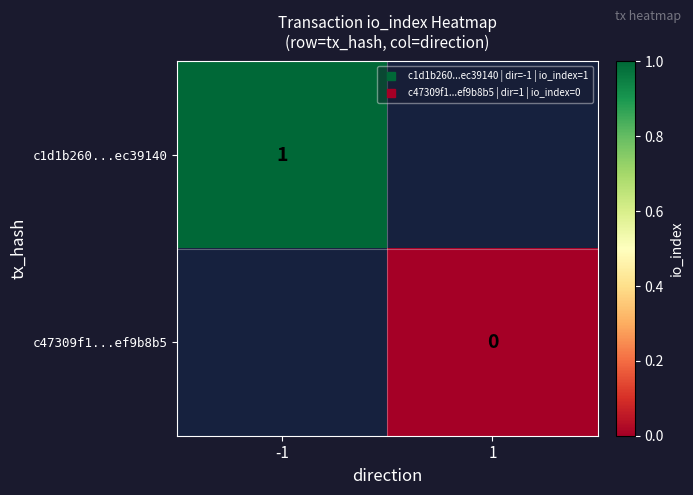

How many values in c1d1b260...ec39140 are above zero?

1